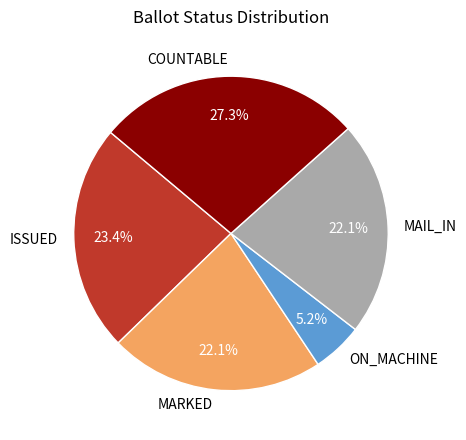

Does ISSUED account for over 50% of the chart?

No